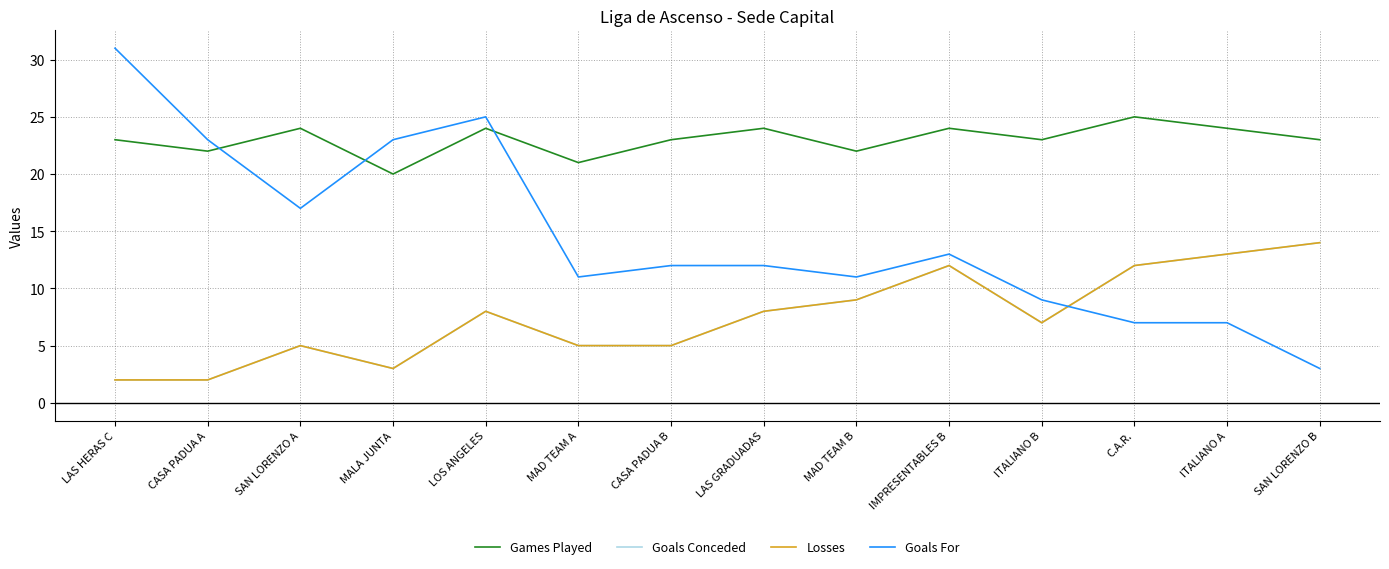

Does the chart have visible grid lines?

Yes